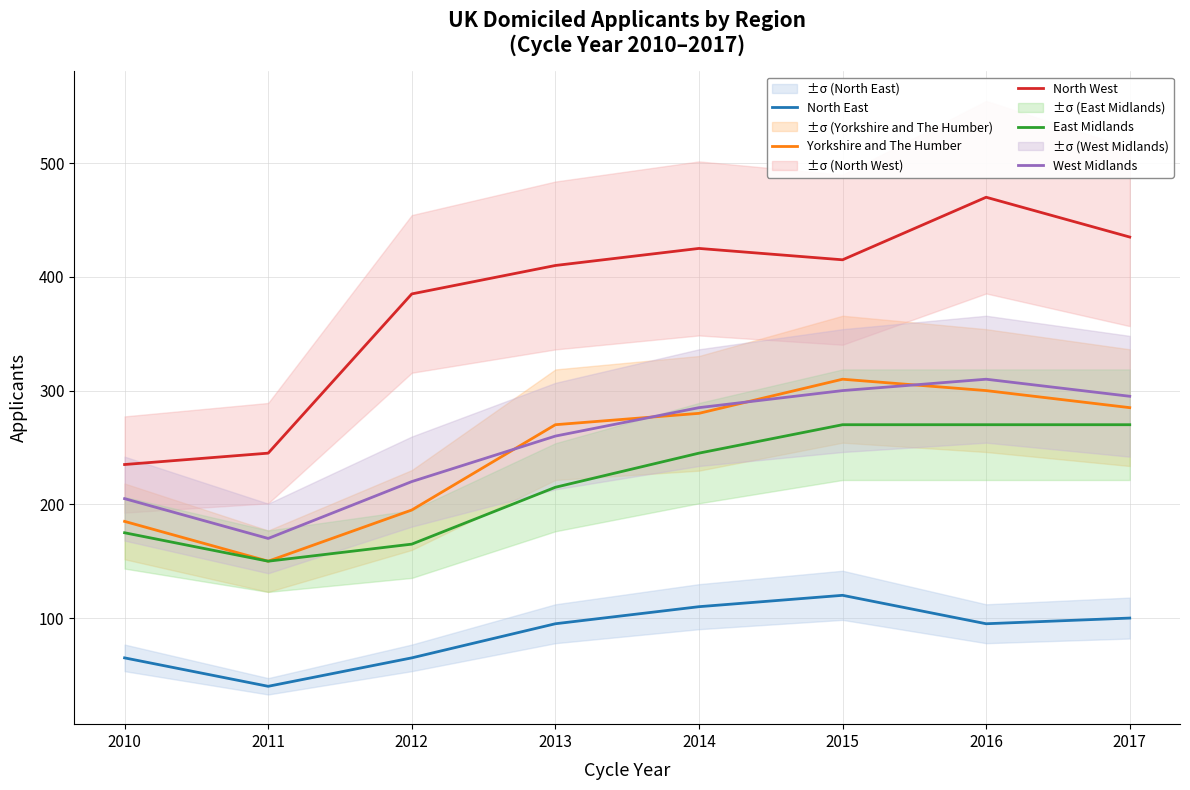

Which series has the largest range (max minus min)?

North West